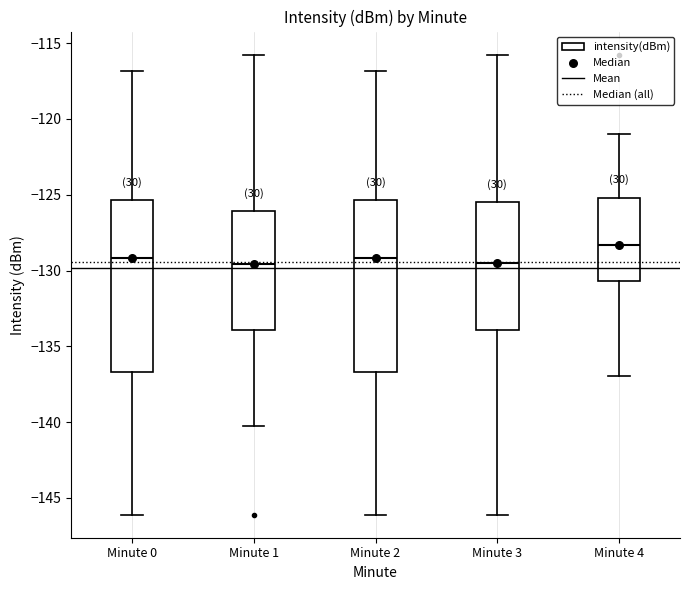

Which box's median line is the highest?

Minute 4